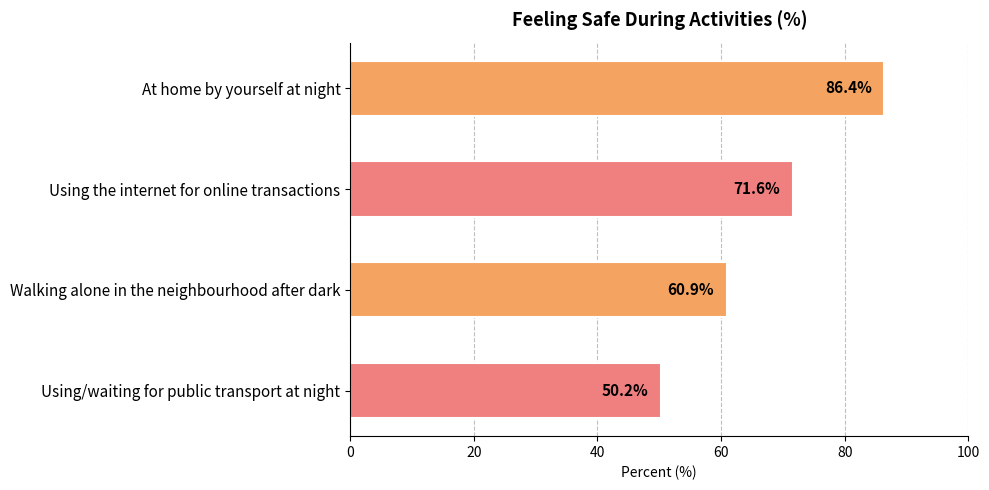

What is the average value?

67.3